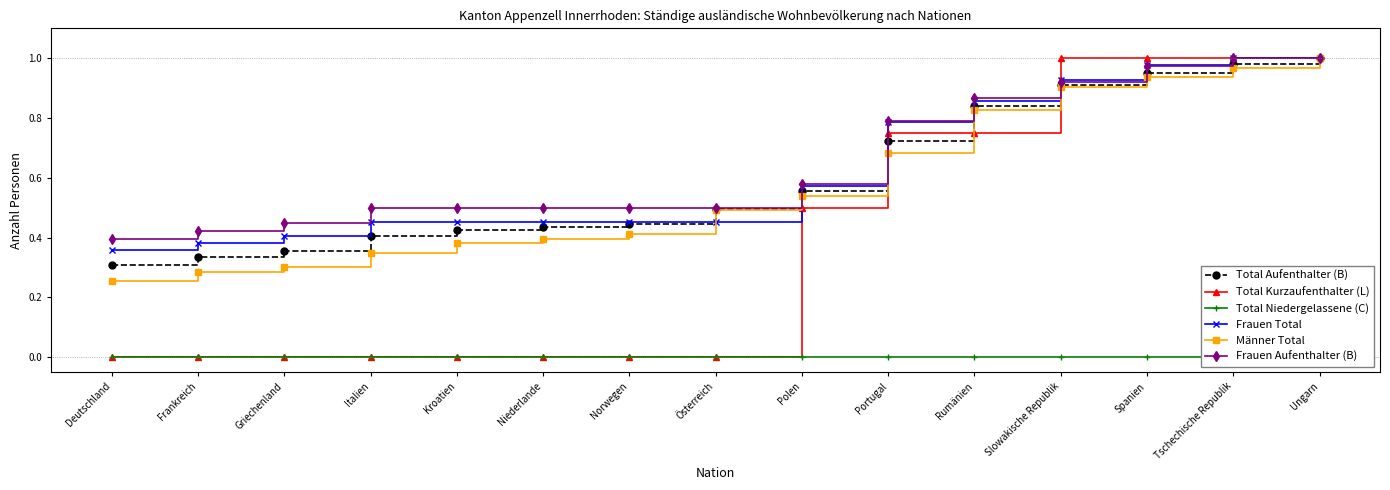

What is the greatest value displayed?

1.0